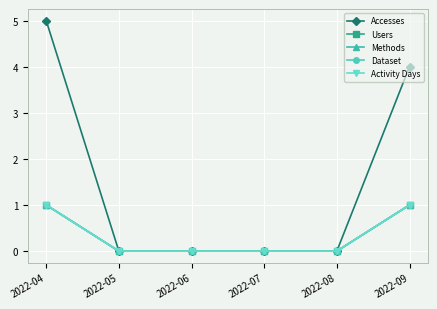

Which series changed the most between 2022-05 and 2022-06?

Accesses